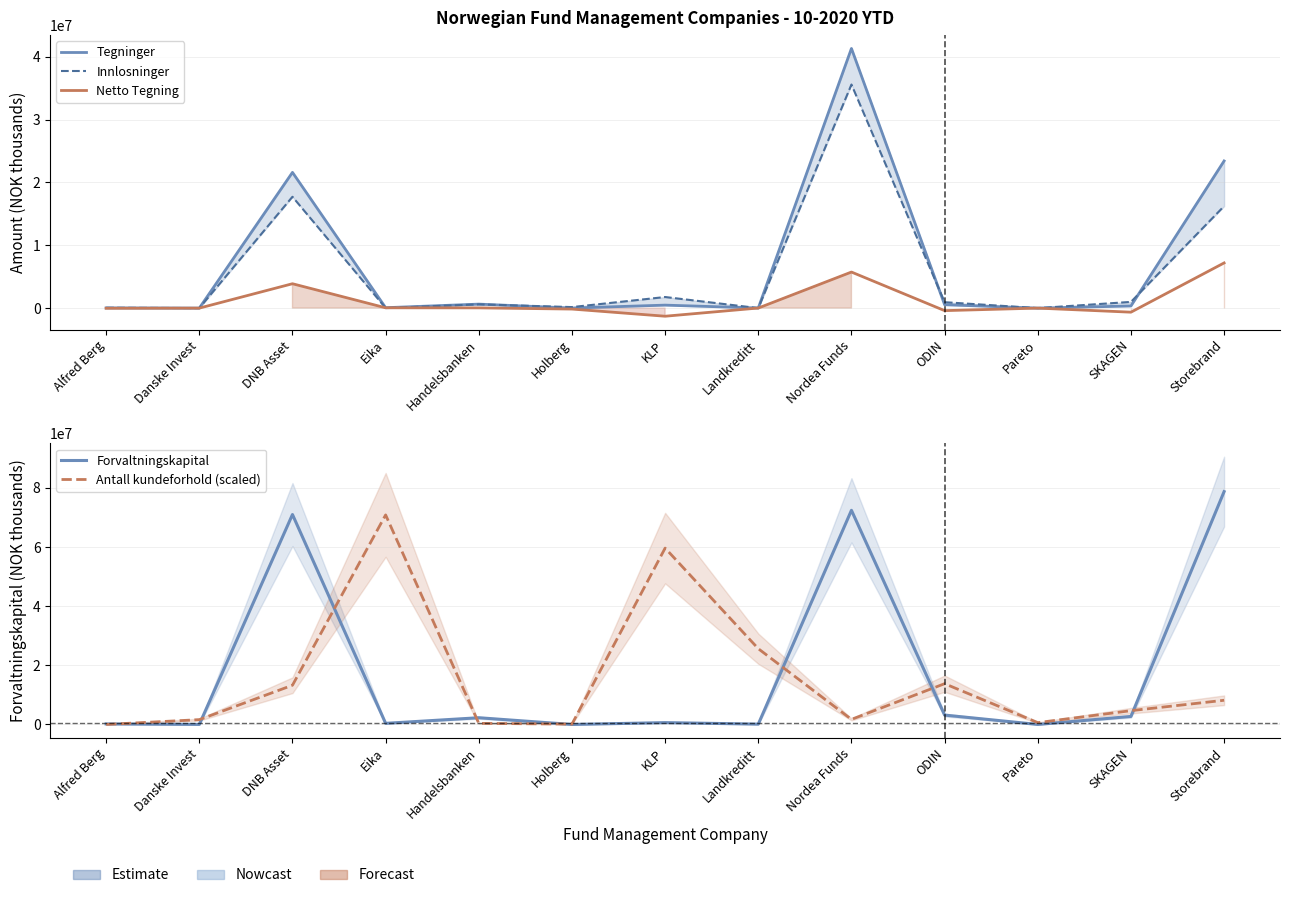

At which category does Tegninger reach its first local peak?

DNB Asset